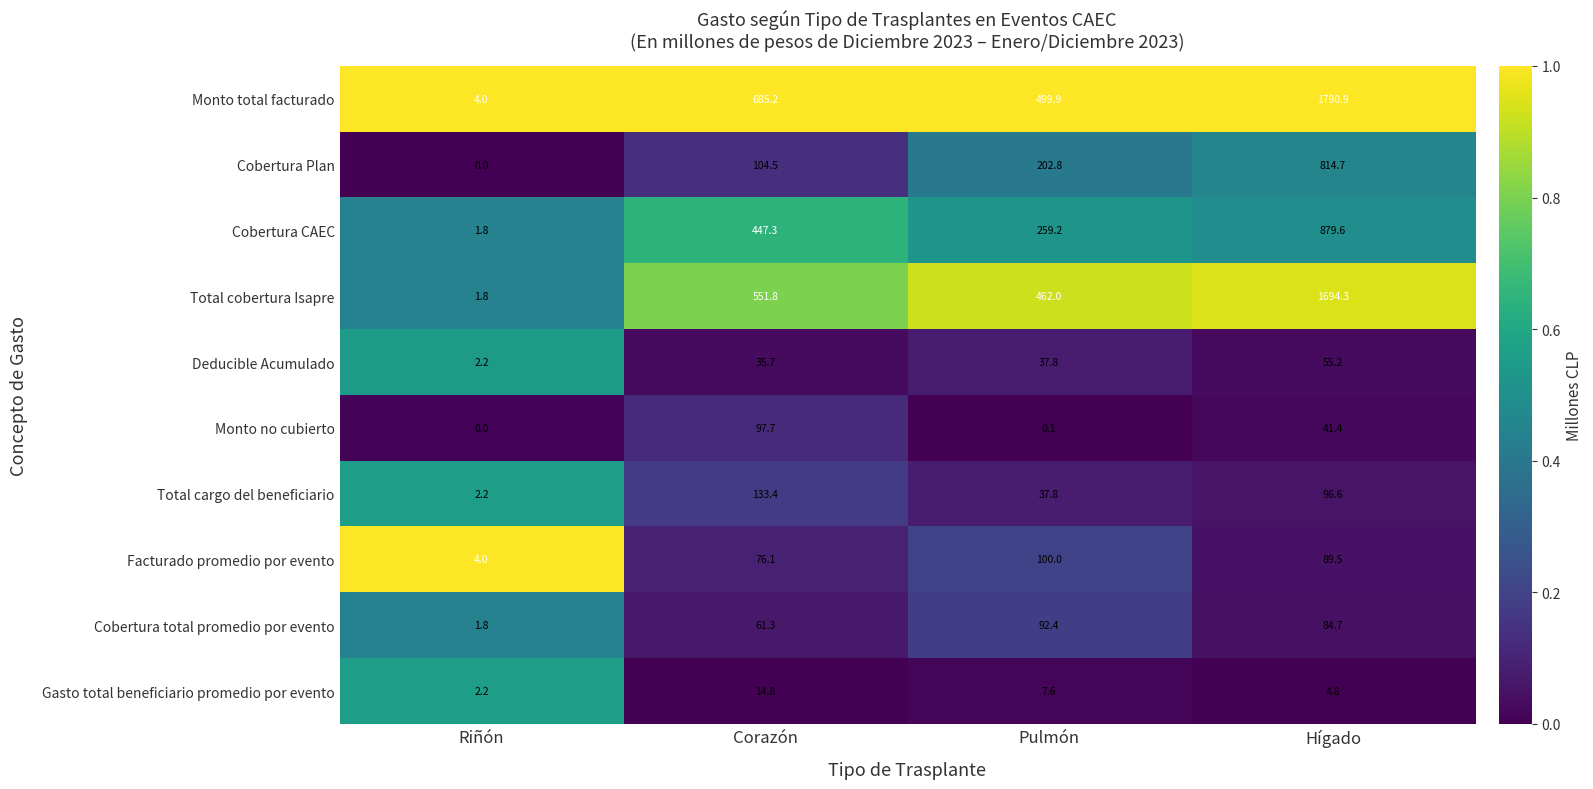

How many values in the Facturado promedio por evento series are below 89?

2